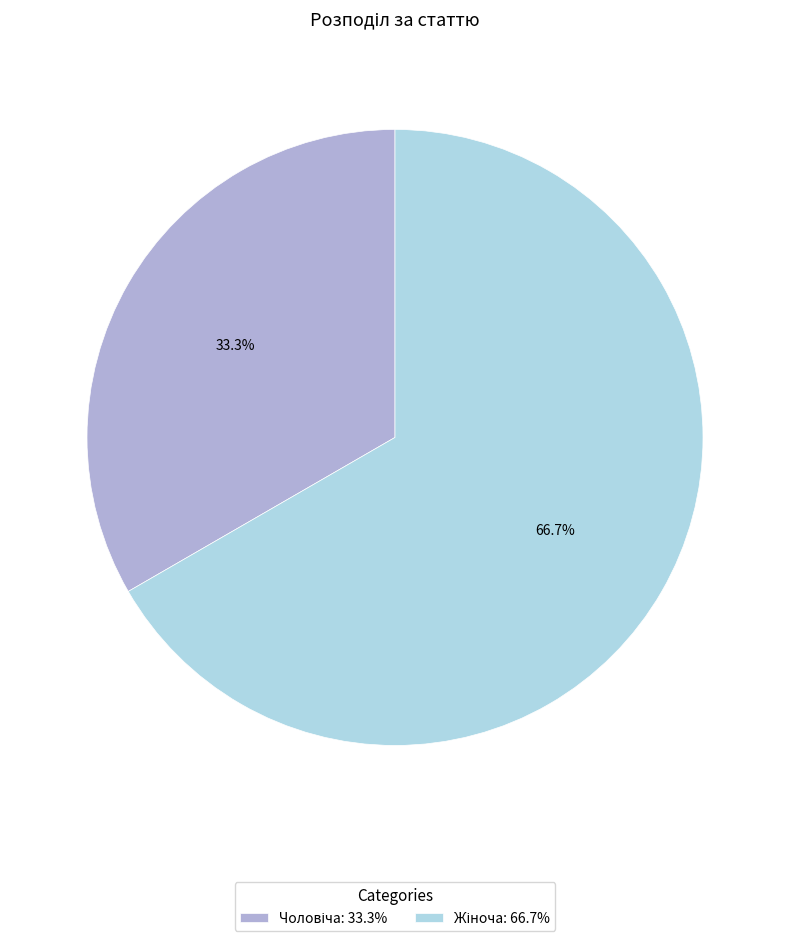

Does any single category account for the majority?

Yes